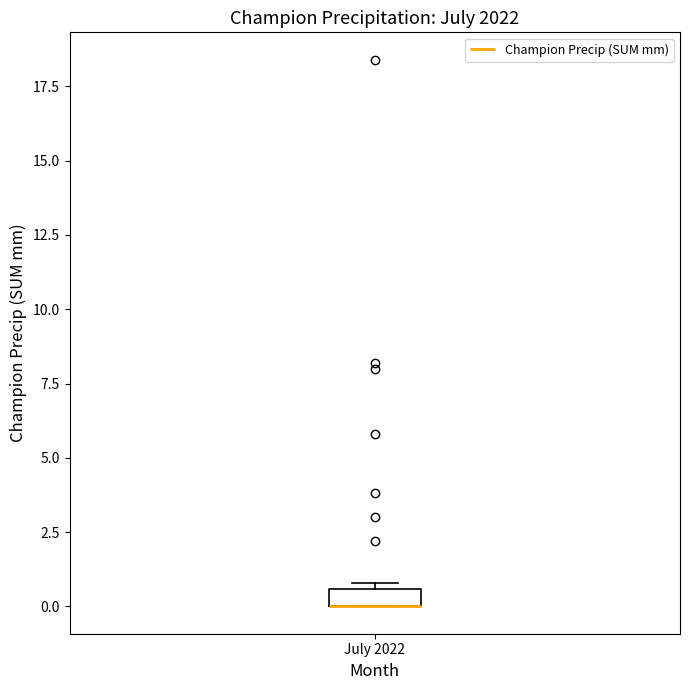

Where is the lower edge of the box for July 2022 on the y-axis? The values are not printed on the chart, so give them approximately, as read against the axis.

0.0